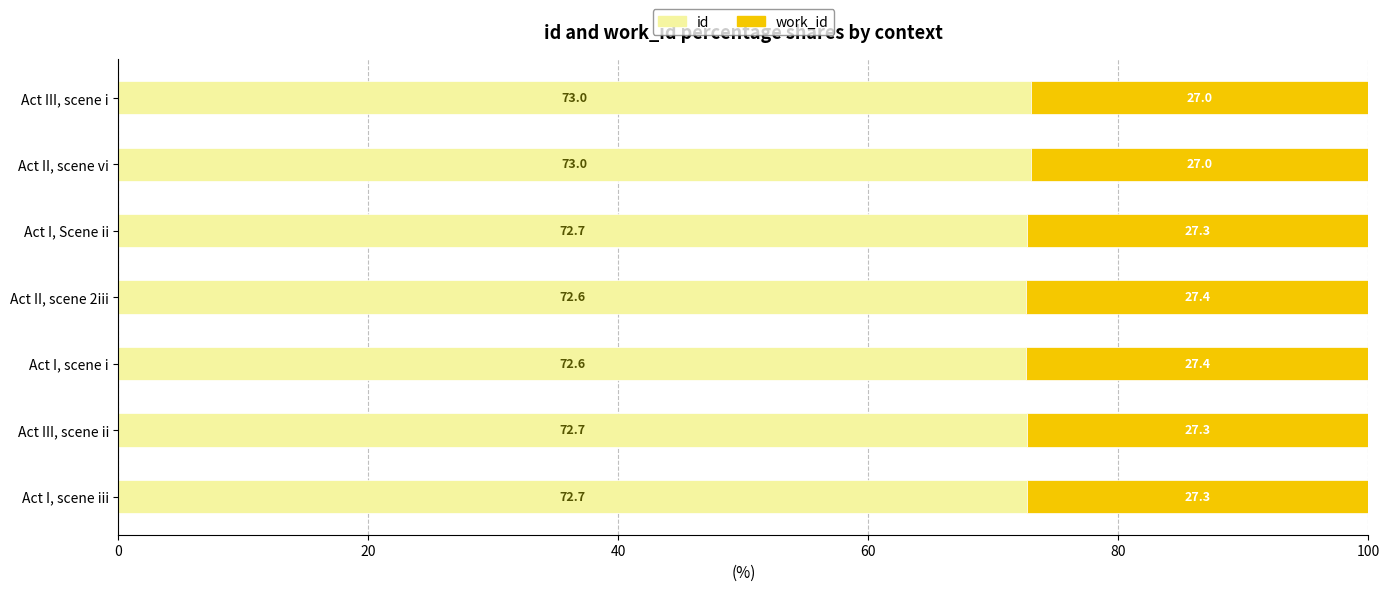

What is the sum of the id values at Act I, scene iii and Act II, scene vi?

145.7